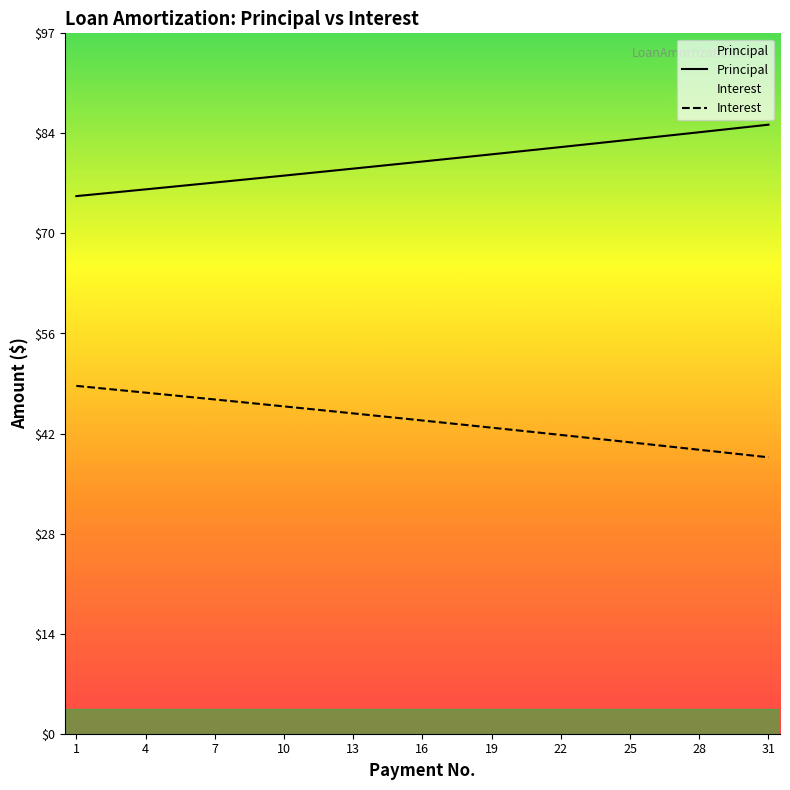

What is the sum of all Principal values?

2469.1